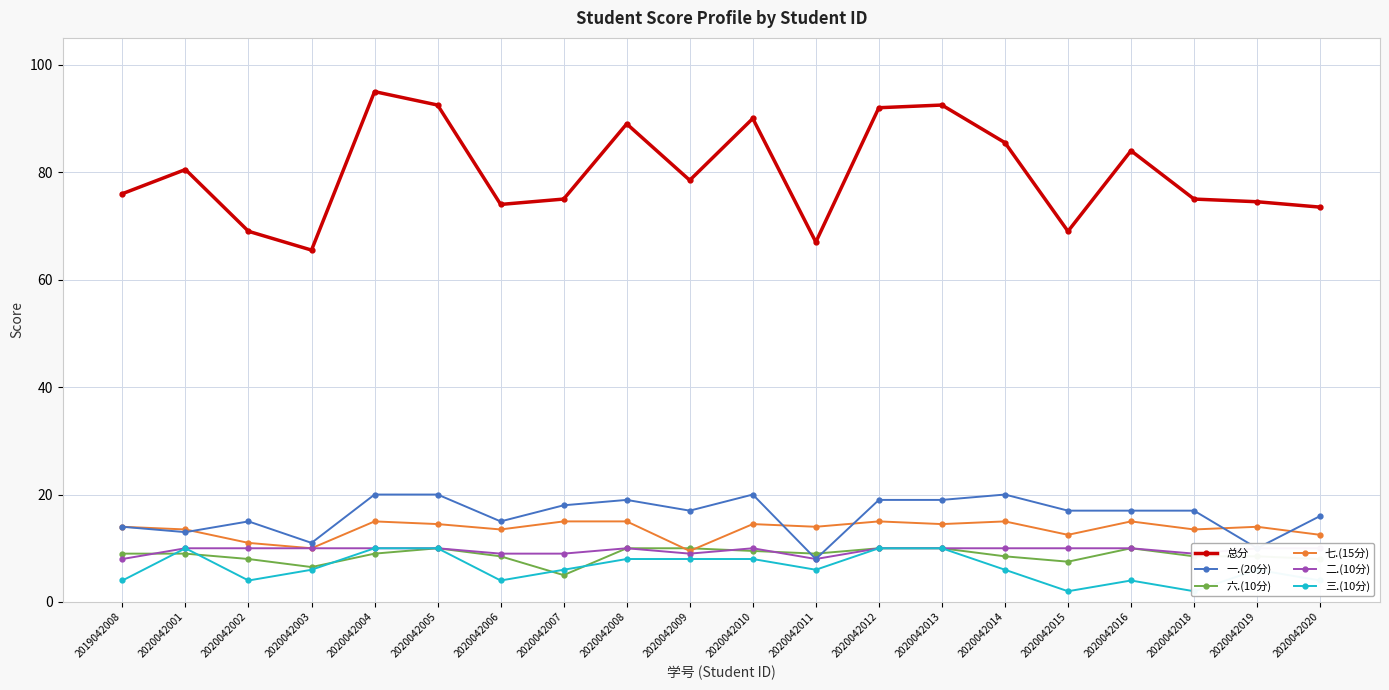

How many 三.(10分) values are between 4 and 10?

18